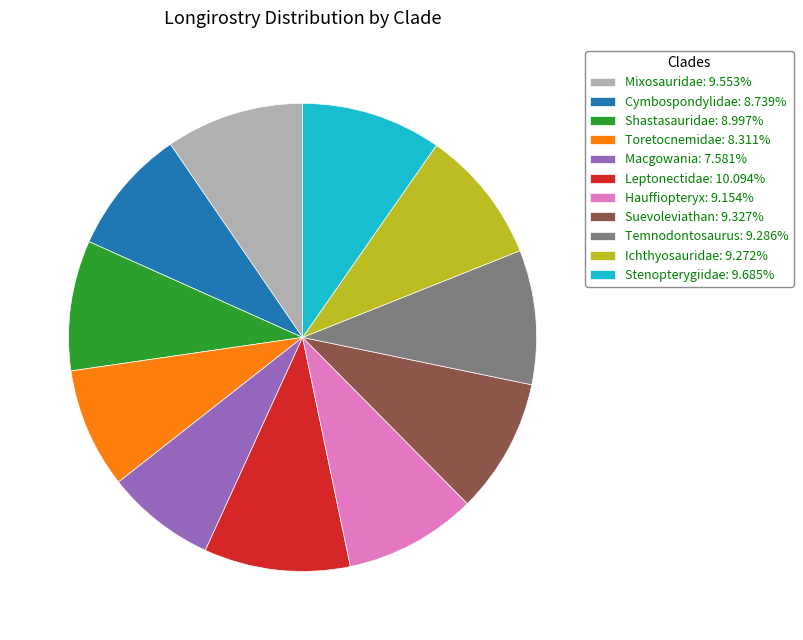

Combined, do Hauffiopteryx: 9.154% and Temnodontosaurus: 9.286% account for over 50%?

No